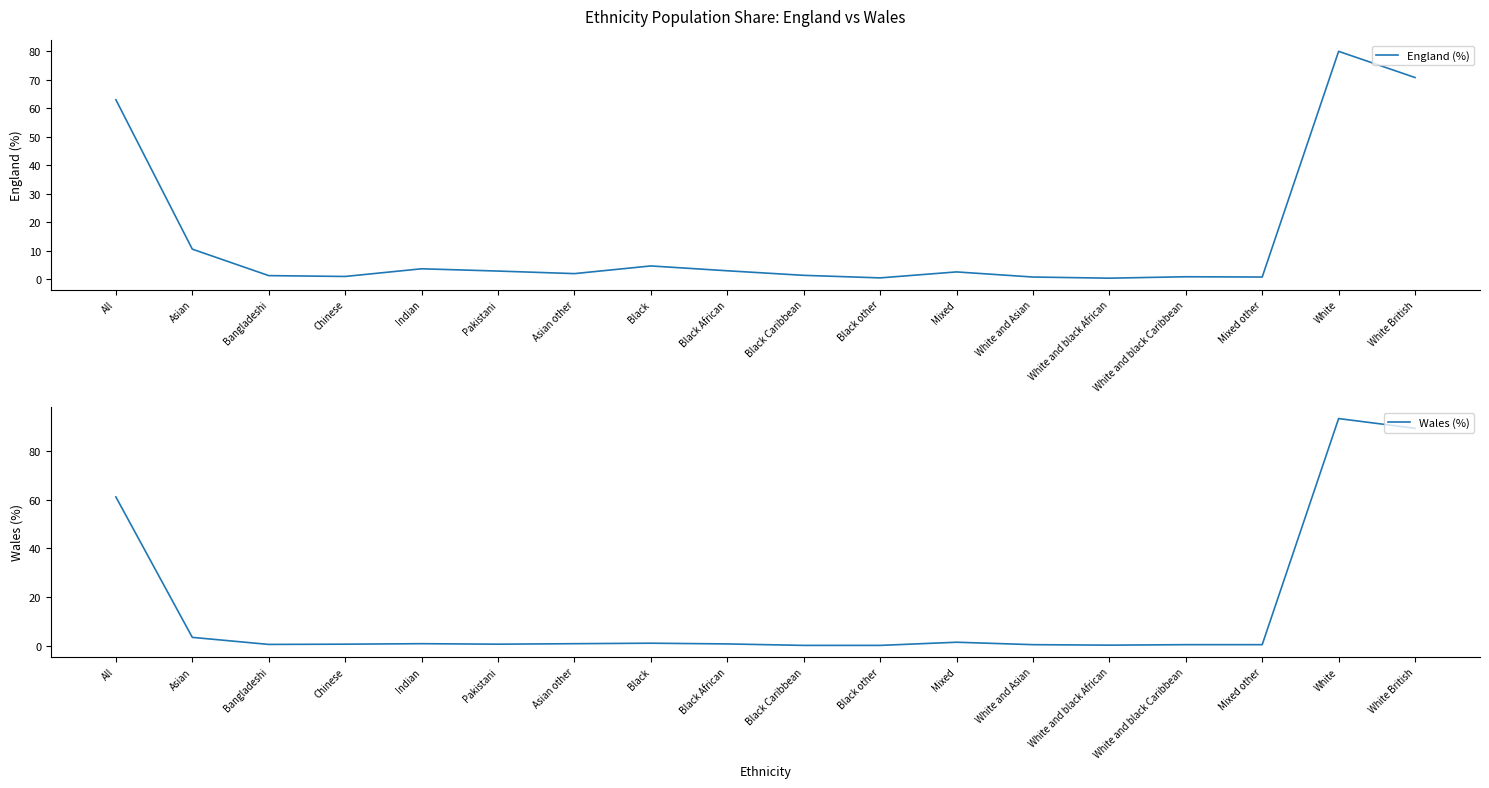

Reading right to left, extract all data points from this chart.

England (%): White British=70.8	White=80.0	Mixed other=0.7	White and black Caribbean=0.8	White and black African=0.3	White and Asian=0.7	Mixed=2.5	Black other=0.4	Black Caribbean=1.3	Black African=2.9	Black=4.6	Asian other=1.9	Pakistani=2.8	Indian=3.6	Chinese=0.9	Bangladeshi=1.2	Asian=10.5	All=63.0
Wales (%): White British=89.3	White=93.3	Mixed other=0.4	White and black Caribbean=0.4	White and black African=0.2	White and Asian=0.4	Mixed=1.4	Black other=0.1	Black Caribbean=0.1	Black African=0.7	Black=1.0	Asian other=0.8	Pakistani=0.6	Indian=0.8	Chinese=0.6	Bangladeshi=0.5	Asian=3.4	All=61.1